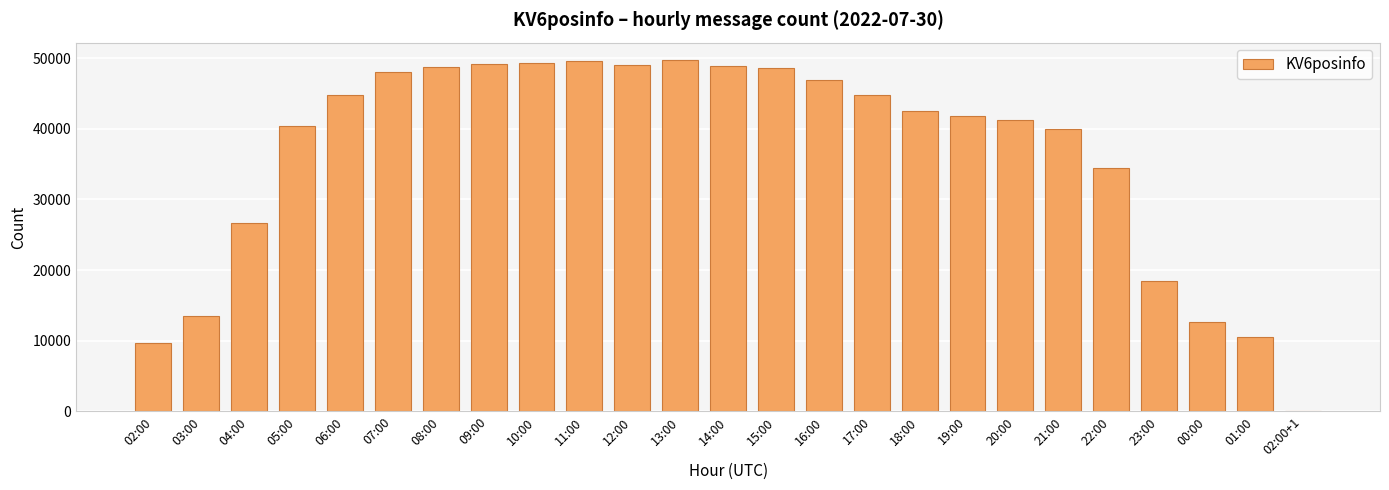

What is the greatest value displayed?

49722